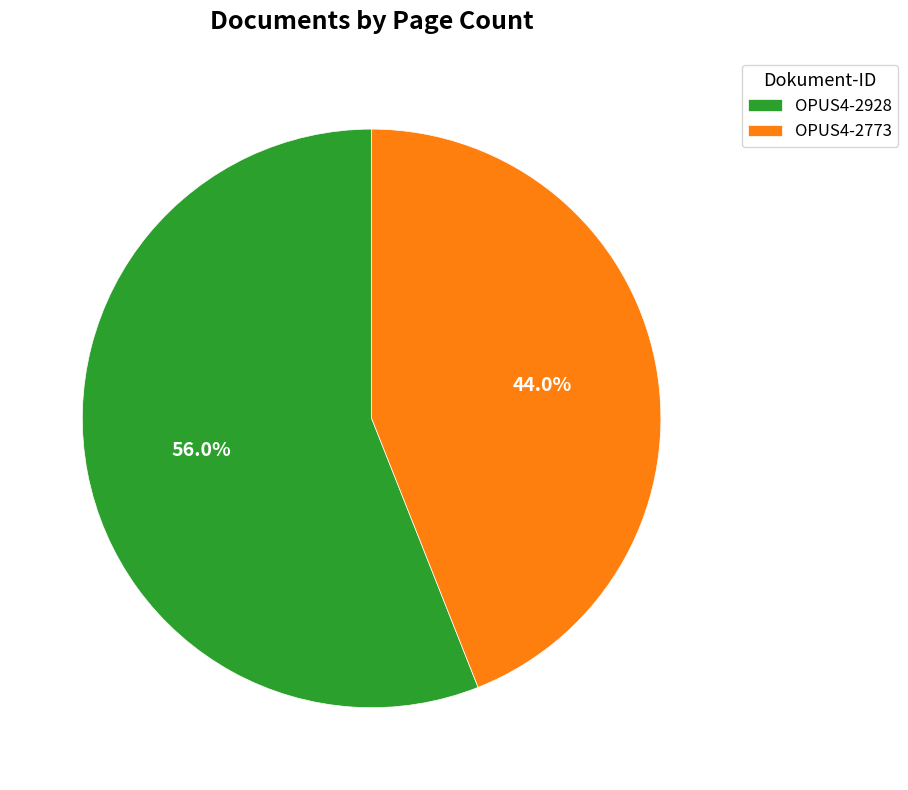

To the nearest percent, what is the combined percentage of OPUS4-2928 and OPUS4-2773?

100%